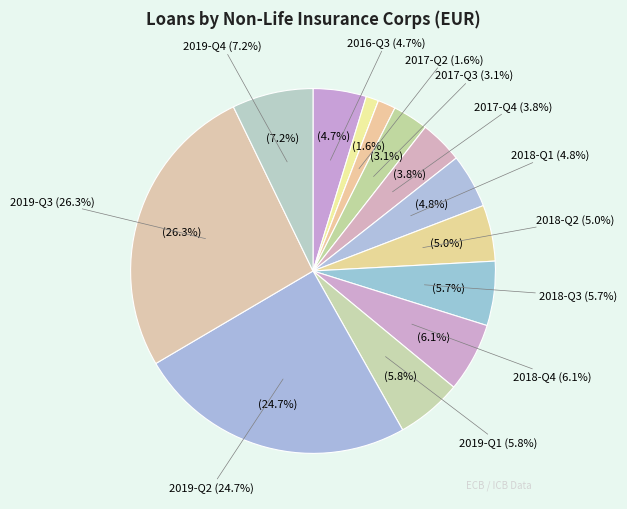

To the nearest percent, what is the combined percentage of 2019-Q1 and 2018-Q2?

11%